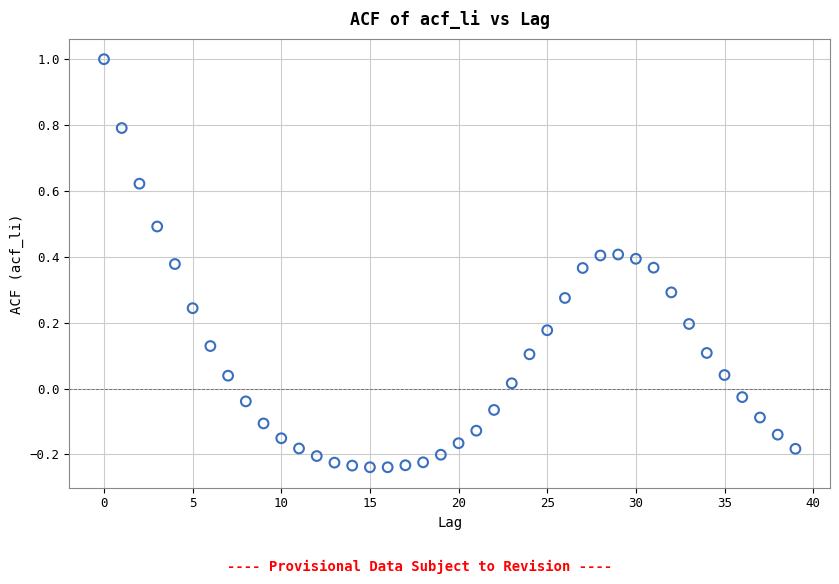

What is the range of Y values (max minus min)?

1.2